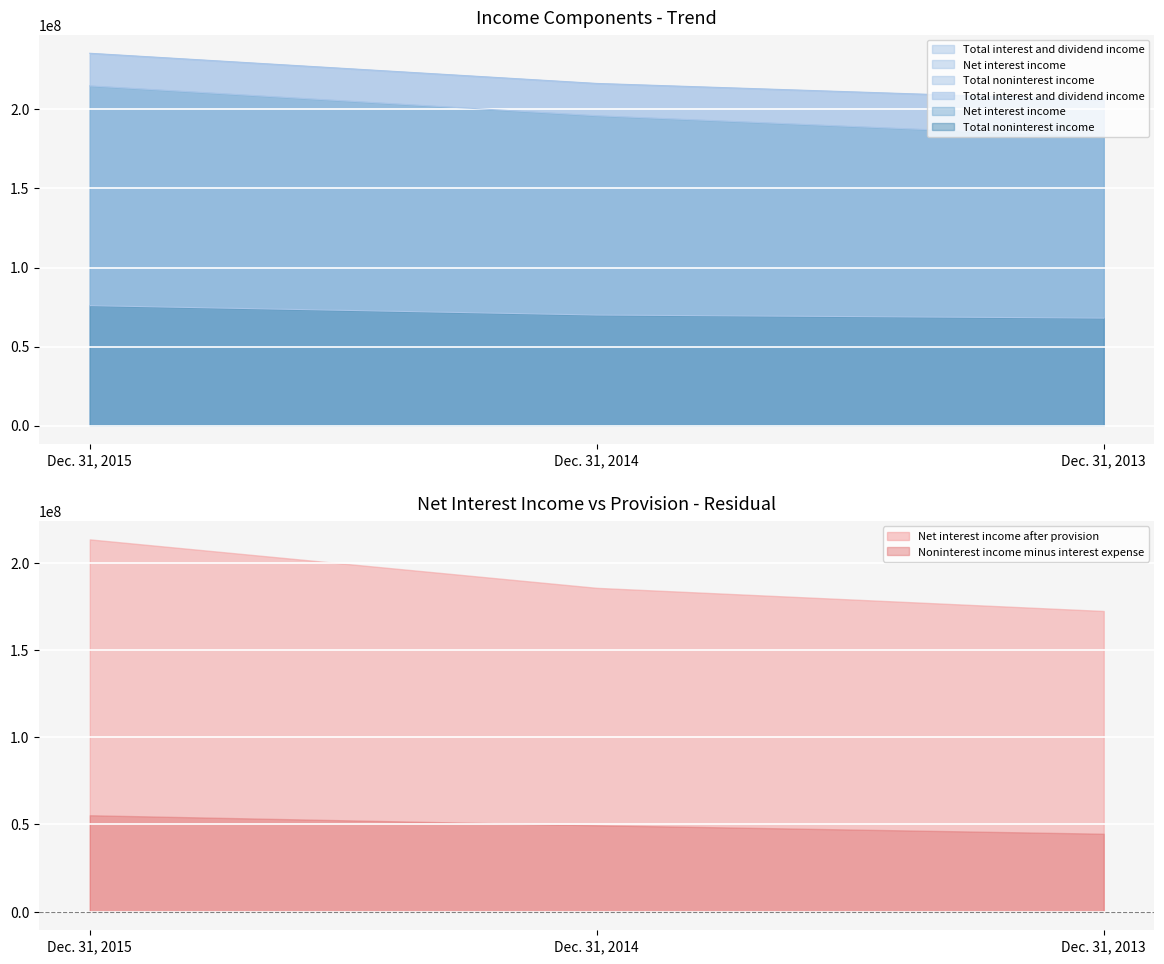

What is the highest value of the Net interest income series?

214928000